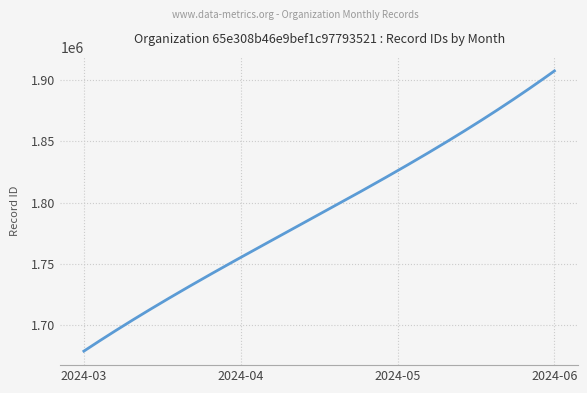

What is the minimum value shown in the chart?

1678801.0